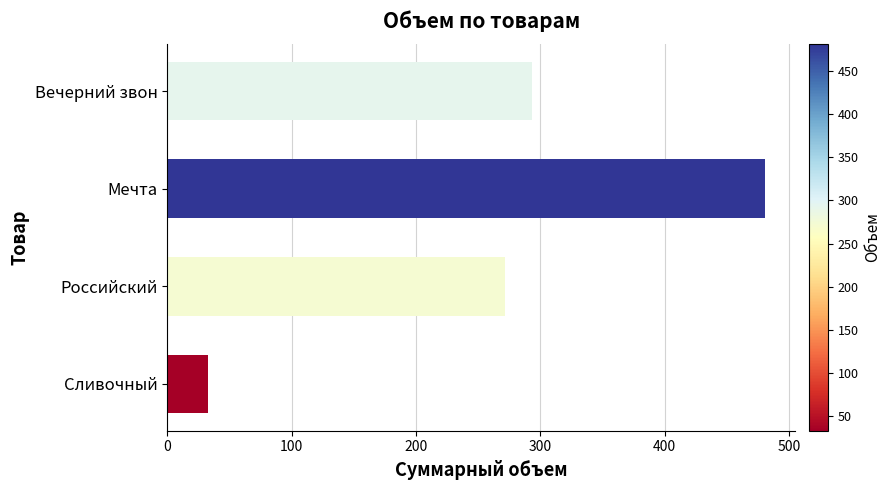

Between Российский and Сливочный, which is larger?

Российский